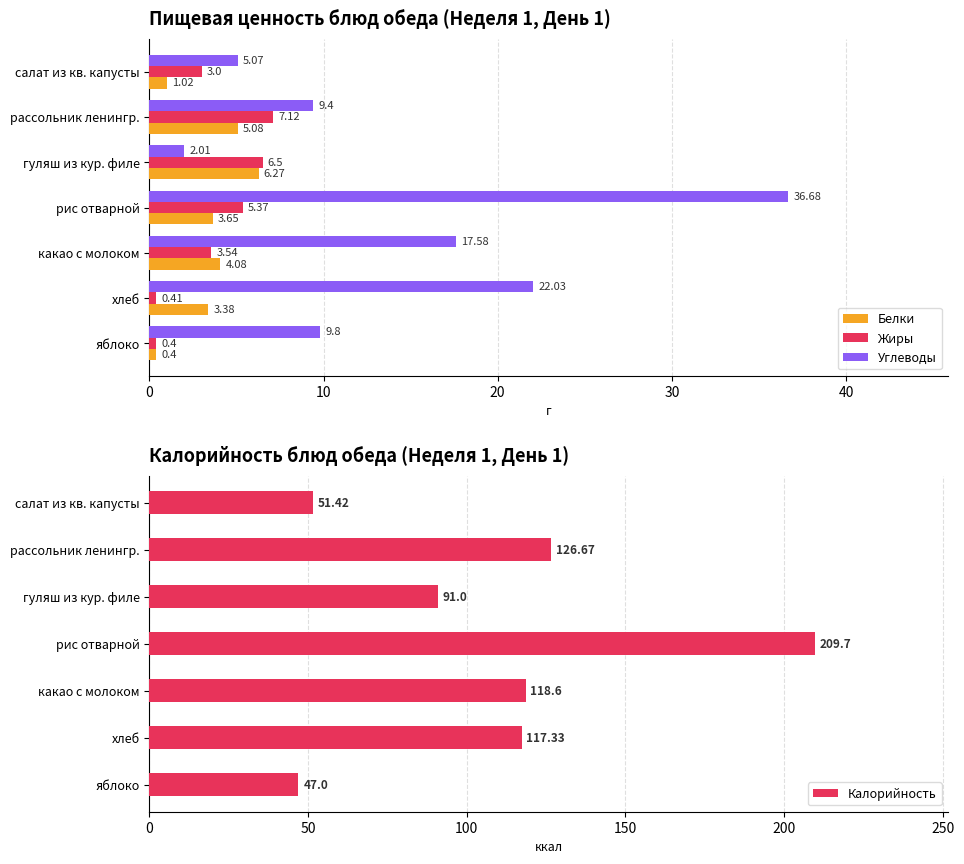

The Калорийность series shows 164.8 at какао с молоком. True or false?

False